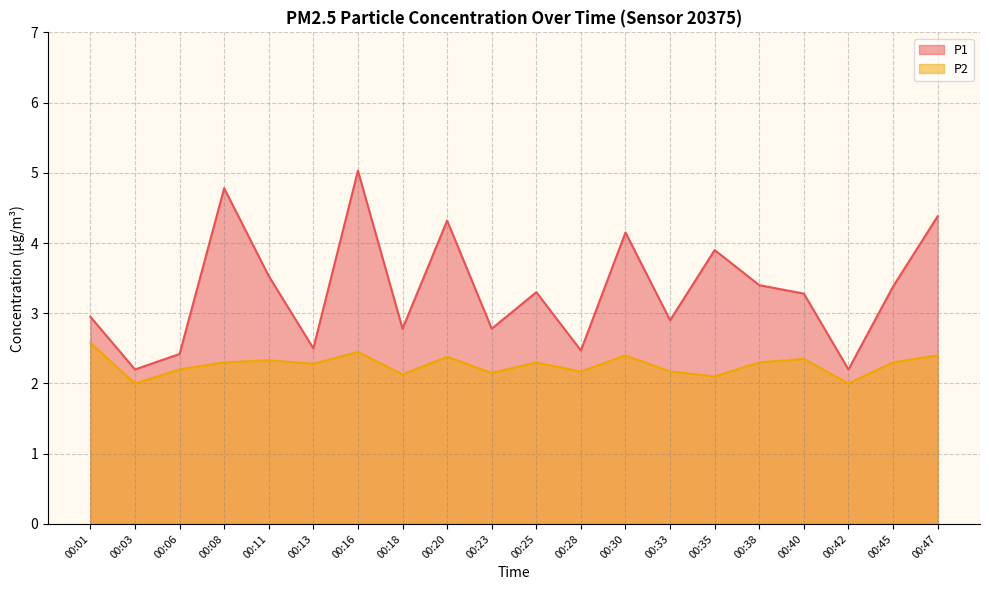

What is the highest value of the P1 series?

5.0